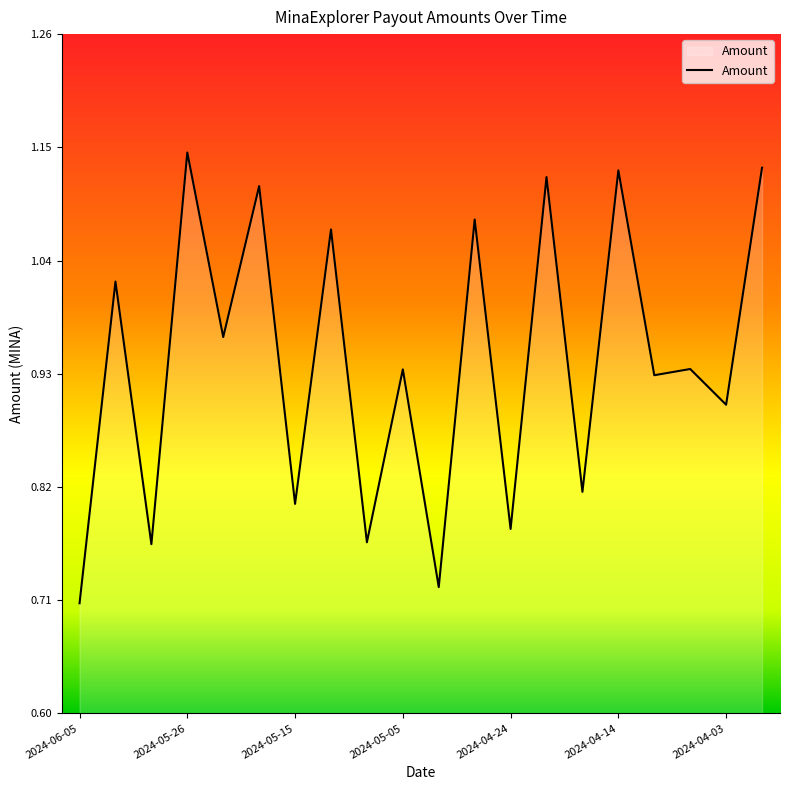

What is the difference between the maximum and minimum values?

0.4